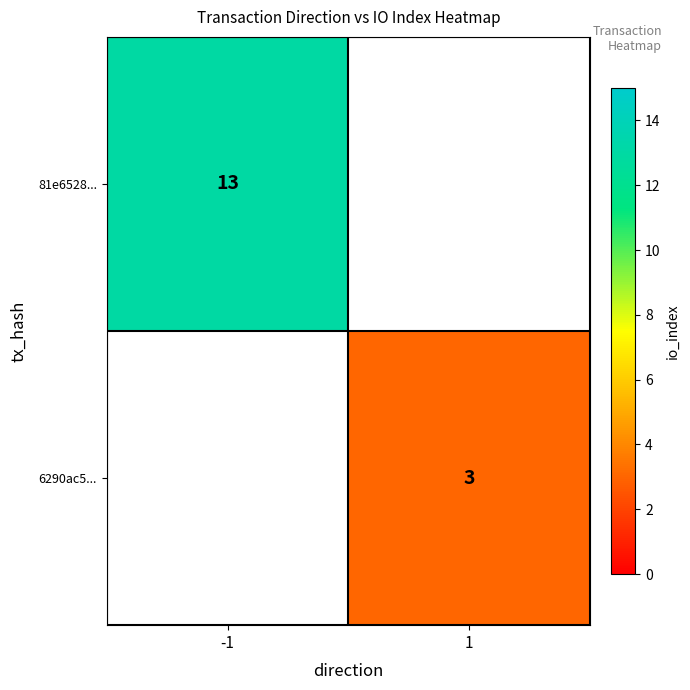

Is the value of 81e6528... at -1 greater than the value of 6290ac5... at 1?

Yes